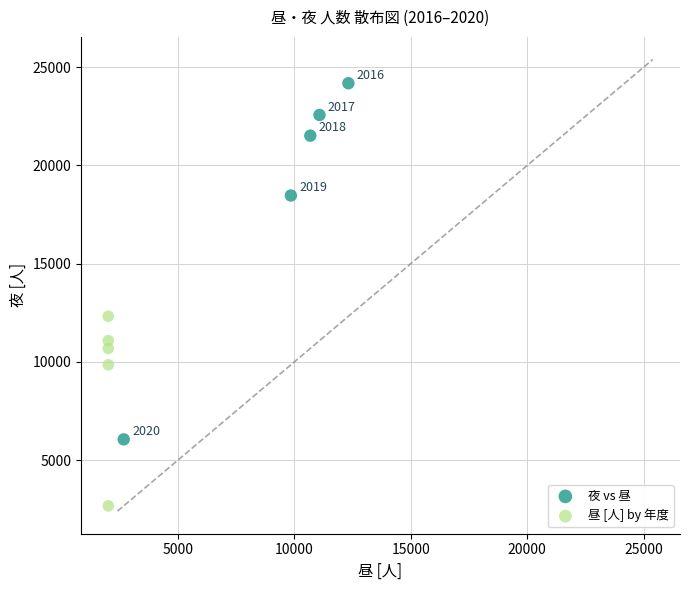

Which series contains the lowest Y value?

昼 [人] by 年度